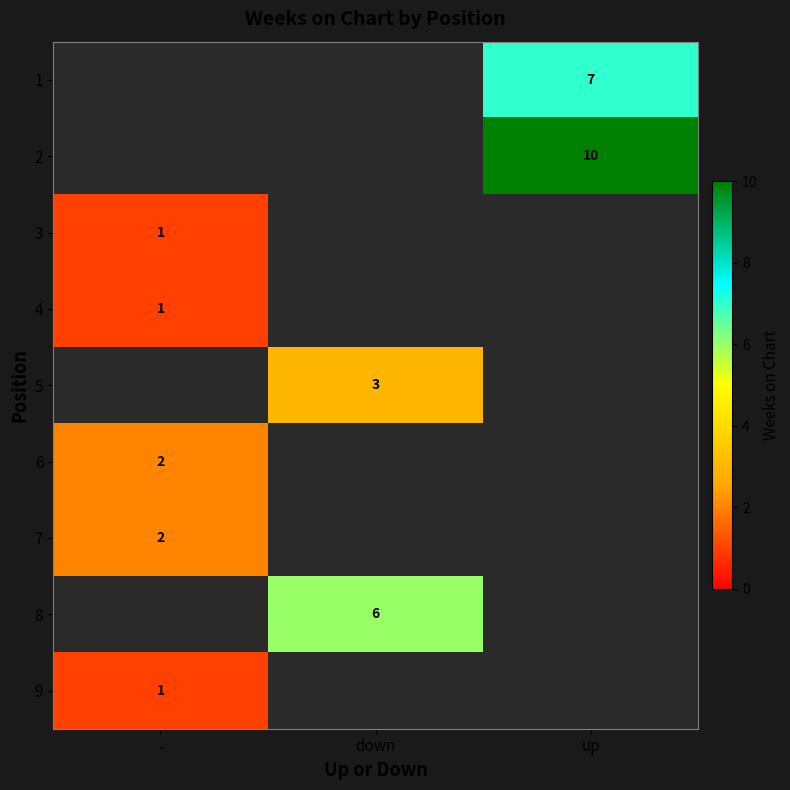

Is it true that 5 equals 2 at down?

False